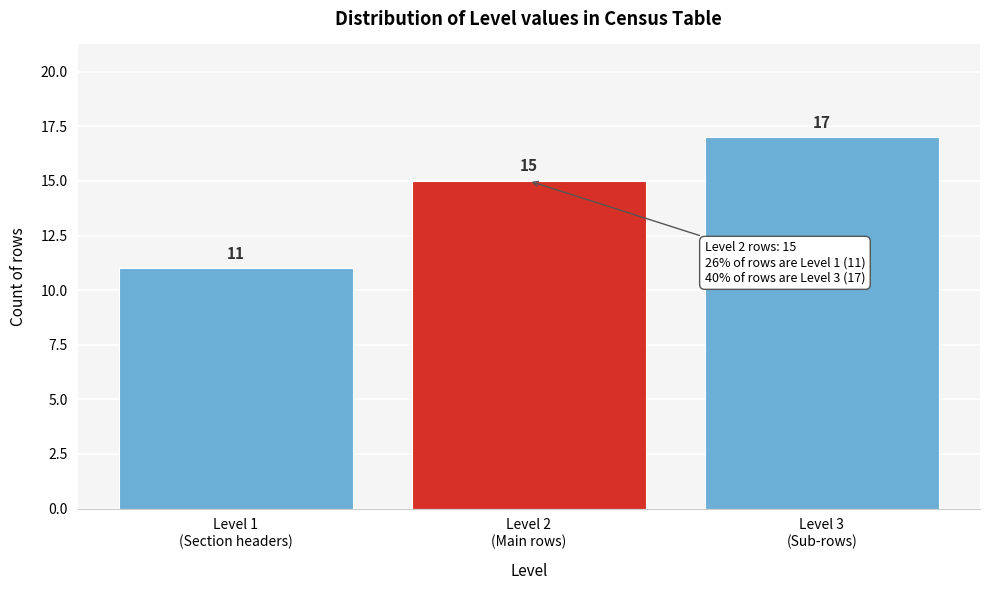

Reading right to left, extract all data points from this chart.

17	15	11